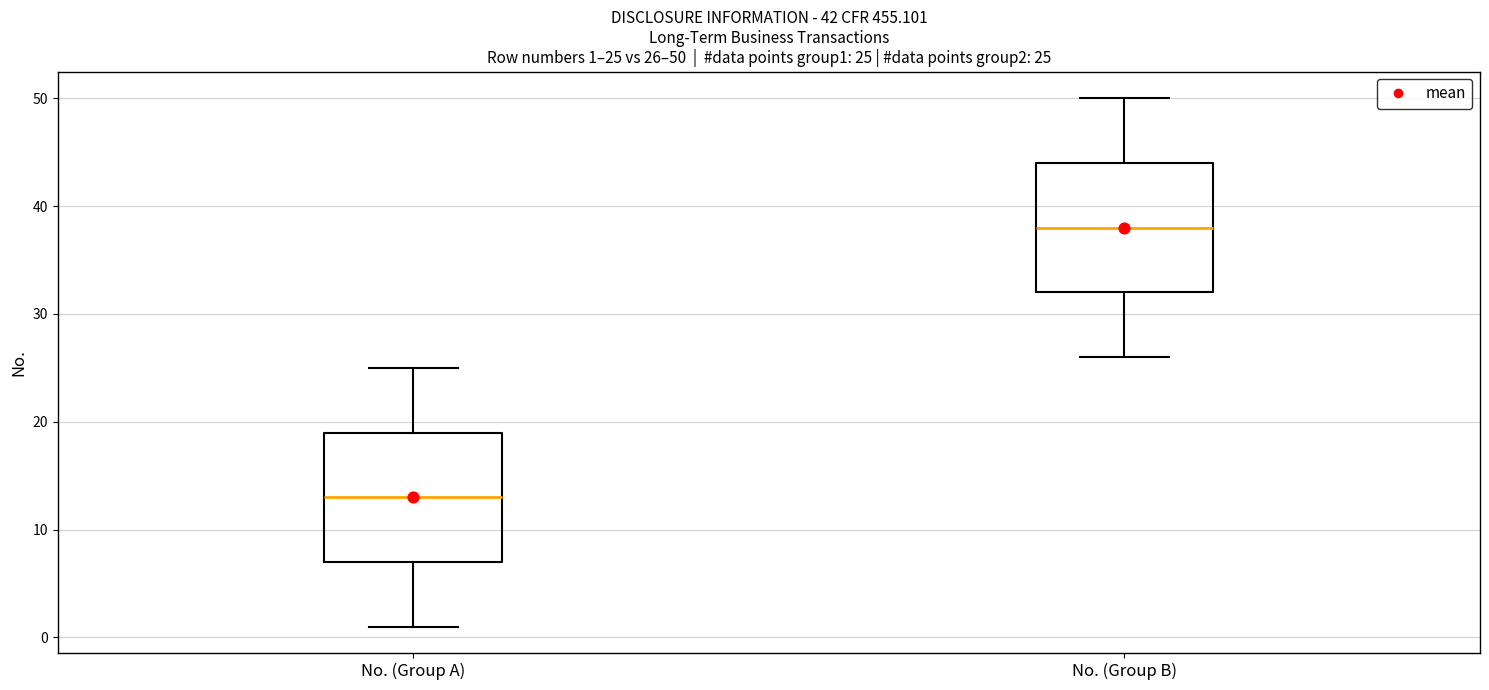

Which box's median line is the highest?

No. (Group B)